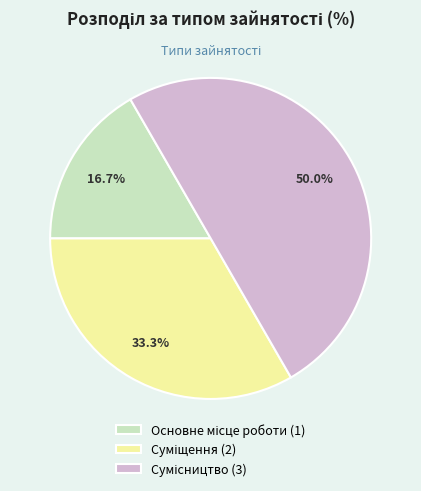

Does Основне місце роботи represent more than half of the total?

No